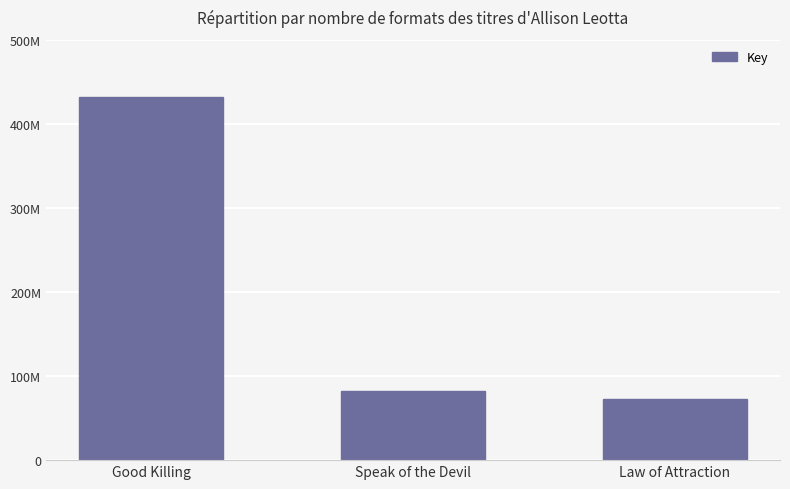

Does the chart contain any negative values?

No